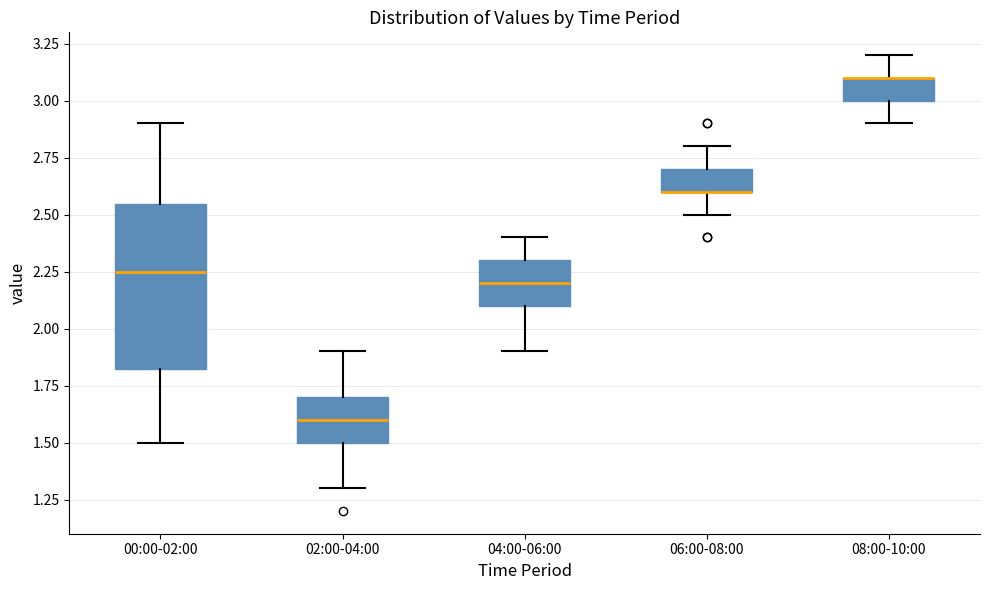

Comparing the boxes themselves (not the whiskers), which one is the tallest?

00:00-02:00